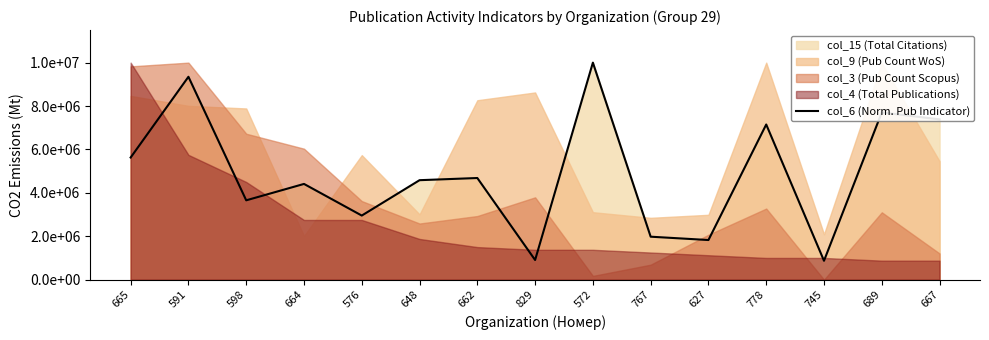

How many points are lower than both their immediate neighbors (excluding endpoints)?

5